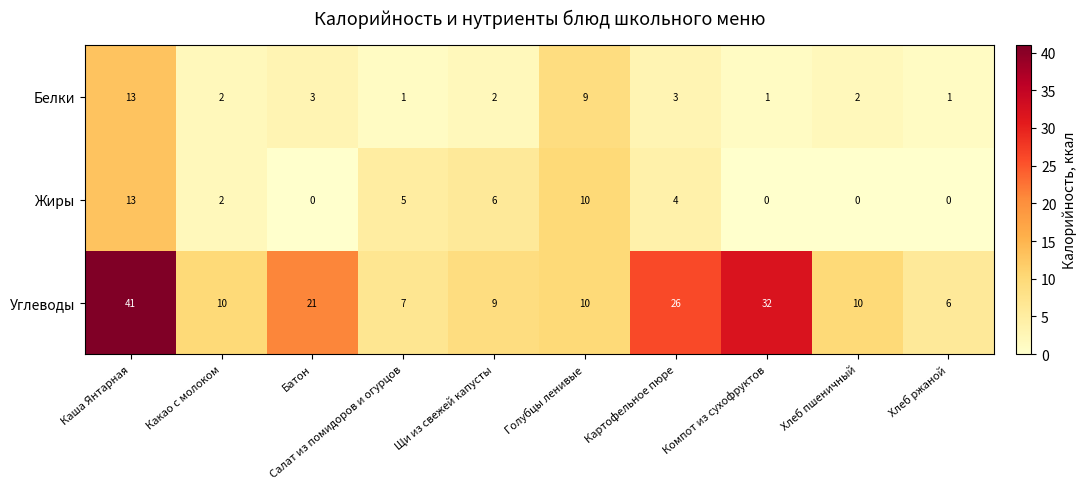

At which label is Углеводы closest to 23?

Батон